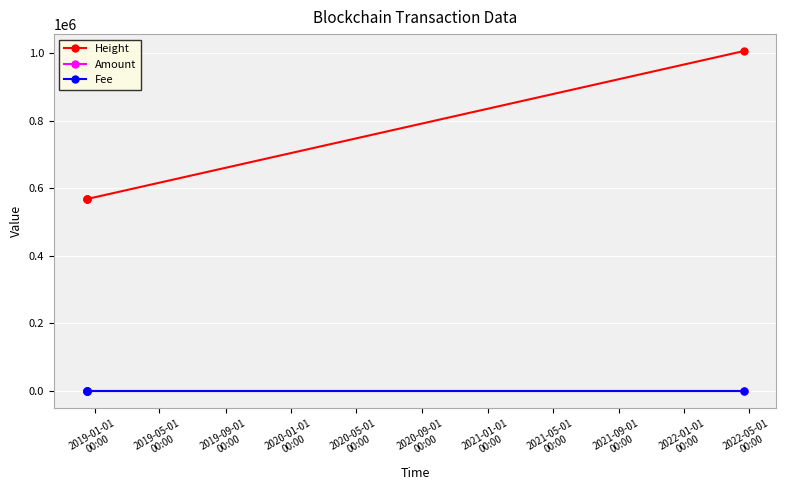

What is the sum of all Height values?

2707879.0